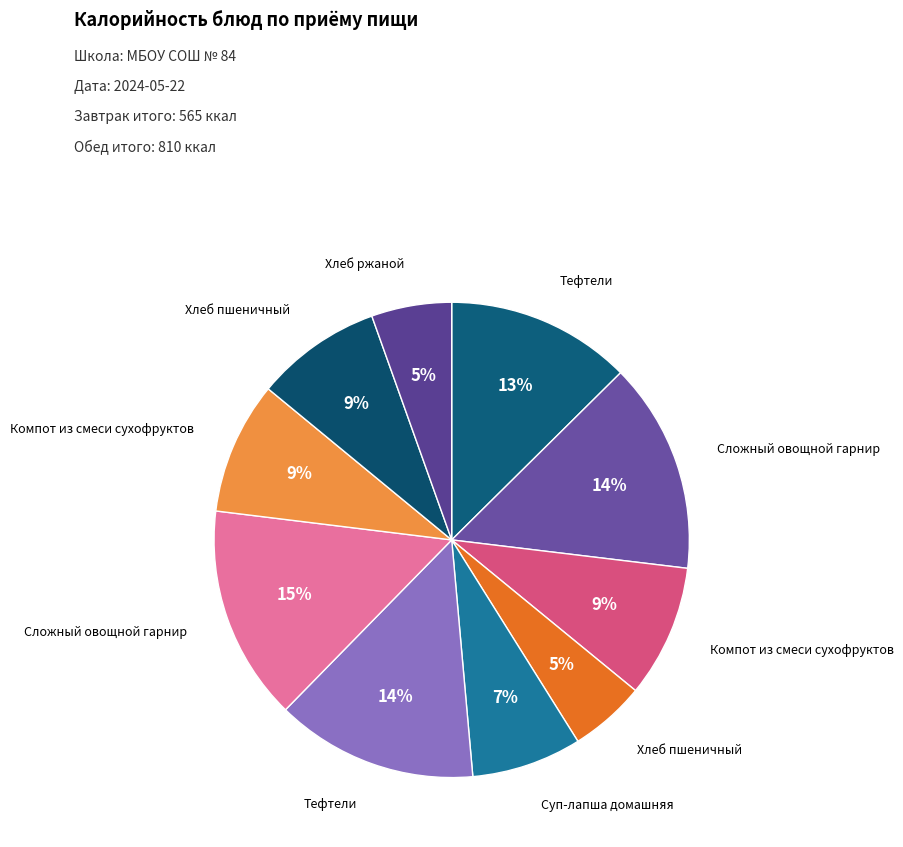

Count the number of slices in the pie.

10